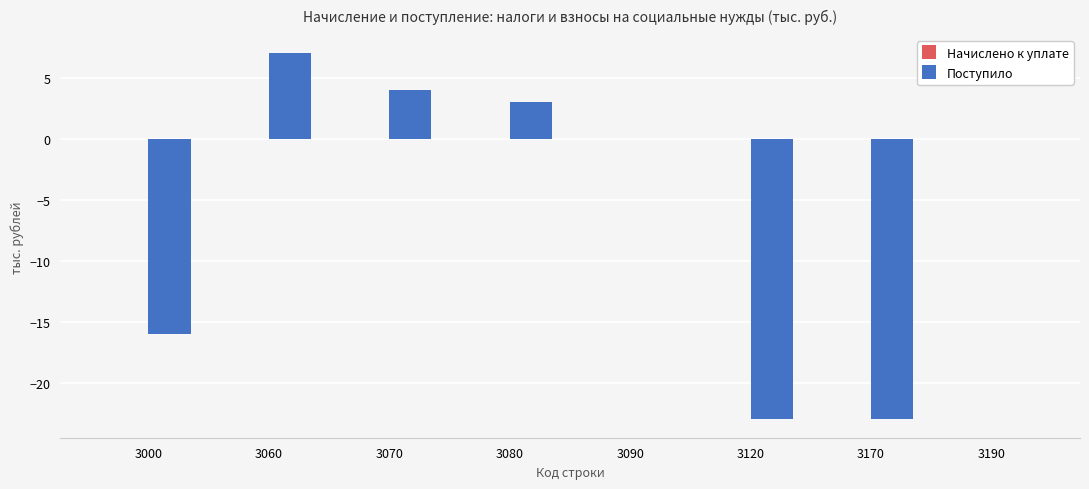

The chart shows a value of -27 at 3000. True or false?

False